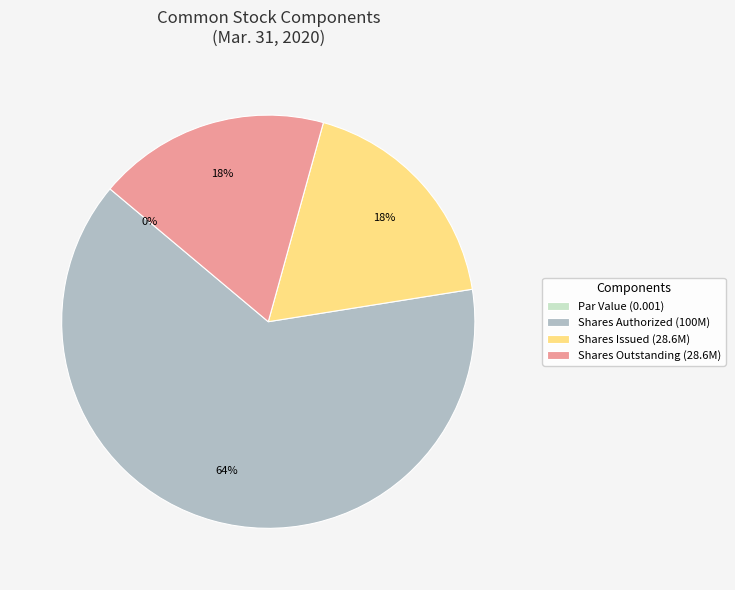

To the nearest percent, what is the combined percentage of Common stock, shares authorized and Common stock, shares outstanding?

82%